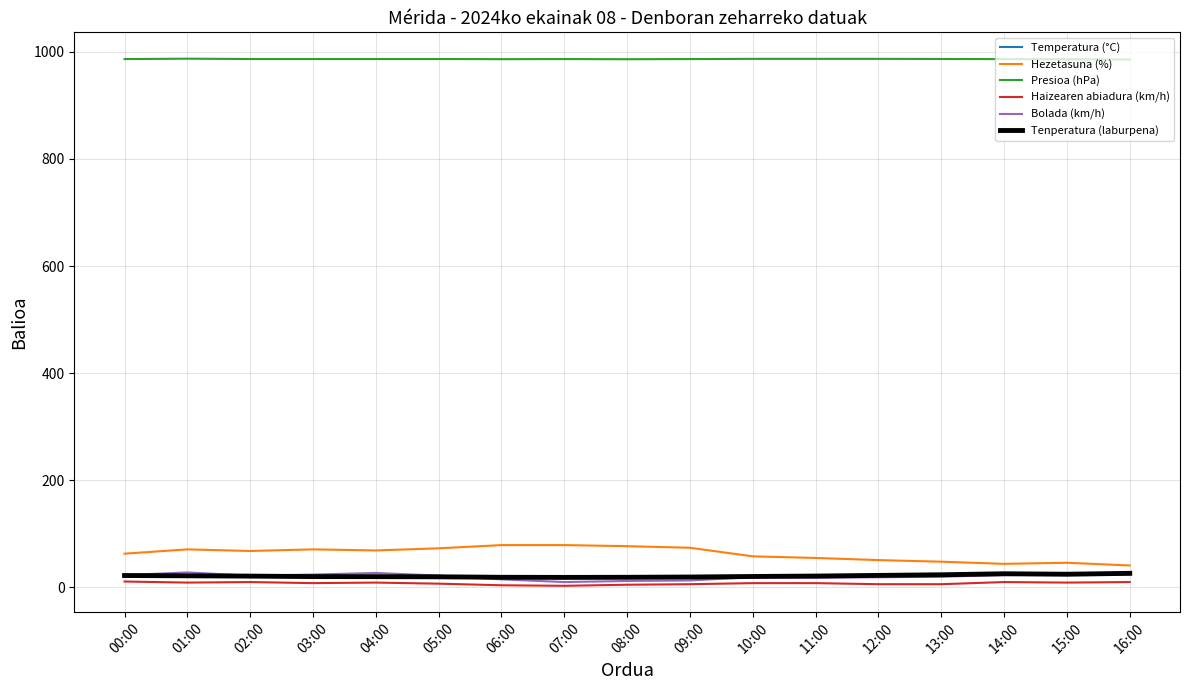

Between 00:00 and 08:00, which series saw the biggest shift?

Hezetasuna (%)